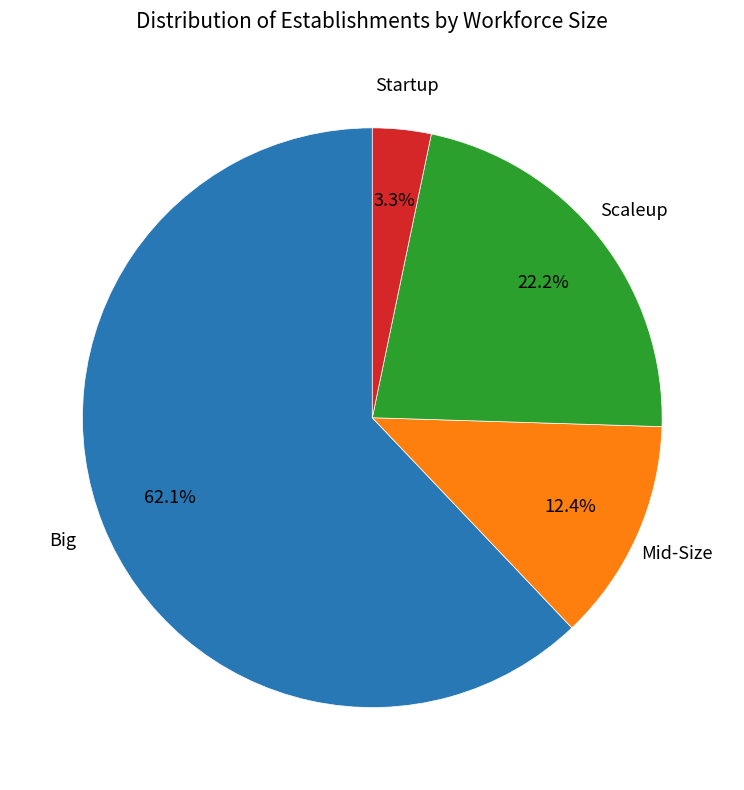

Is there a majority slice in this chart?

Yes